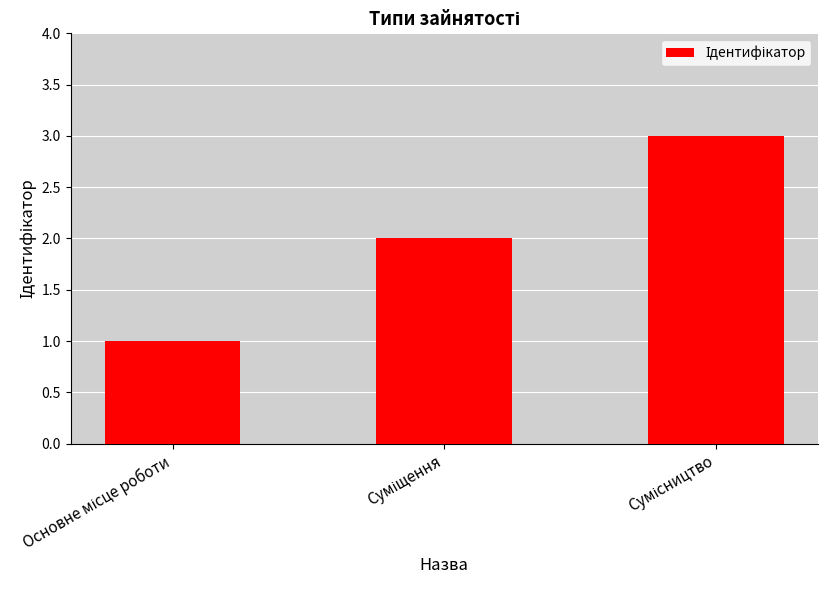

What is the sum of all values?

6